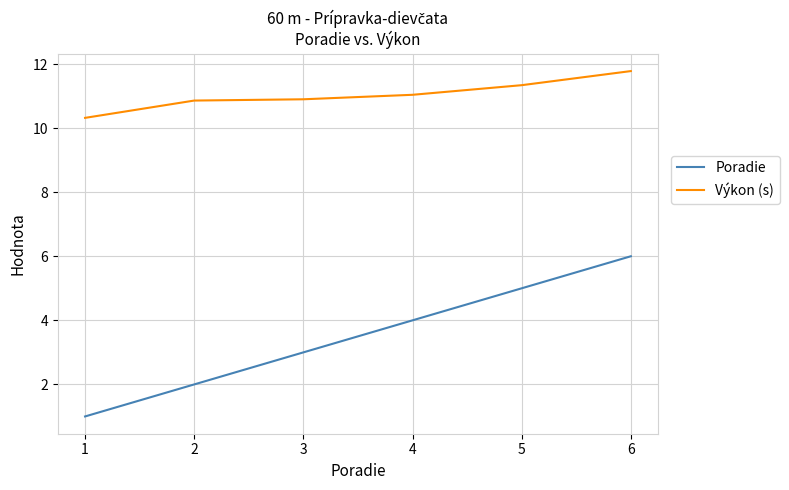

Does the chart have visible grid lines?

Yes